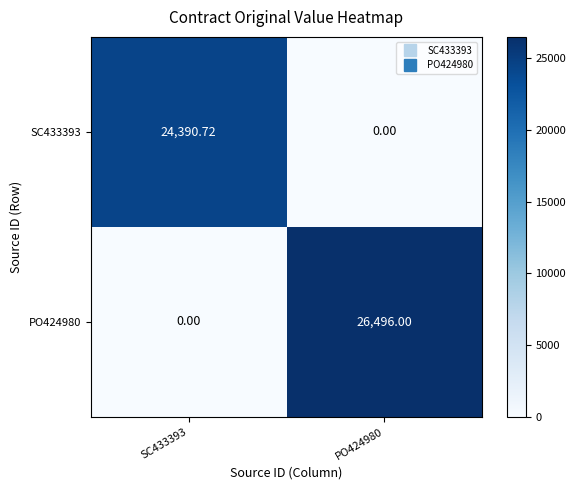

How many positive values does the PO424980 series have?

1